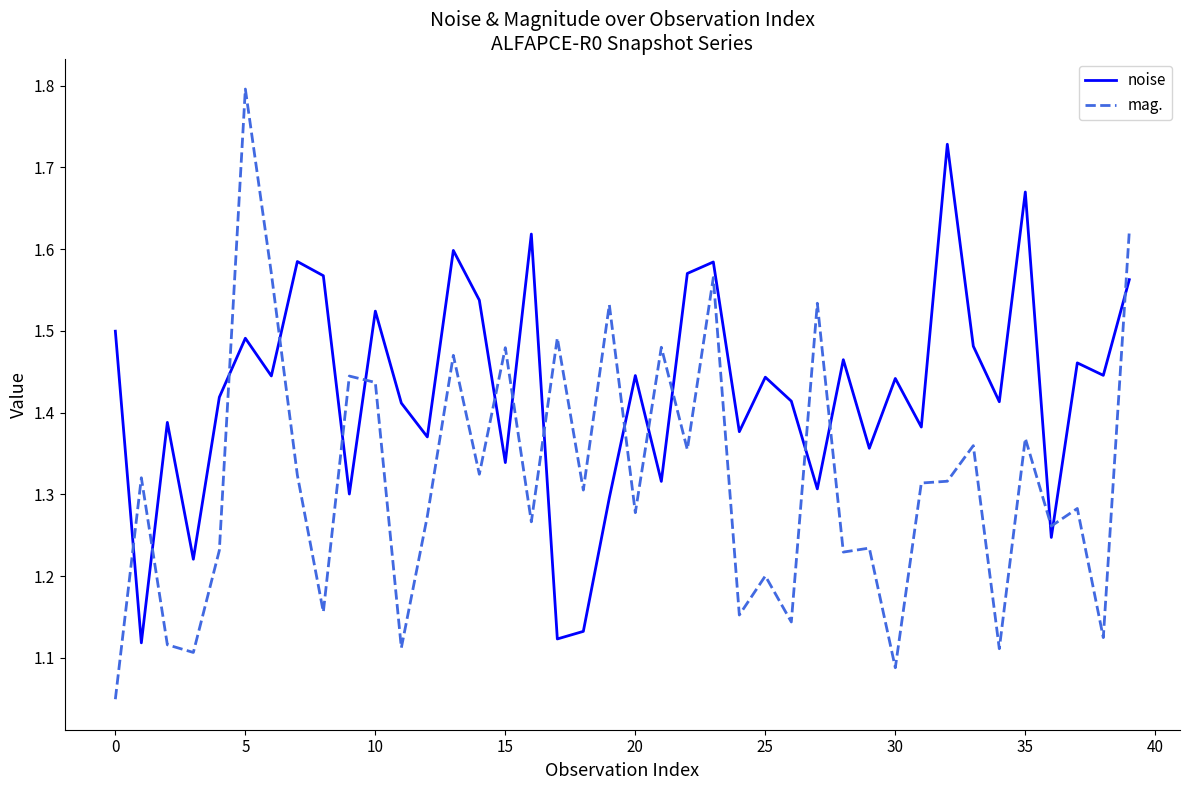

Which series has the largest total across all categories?

noise